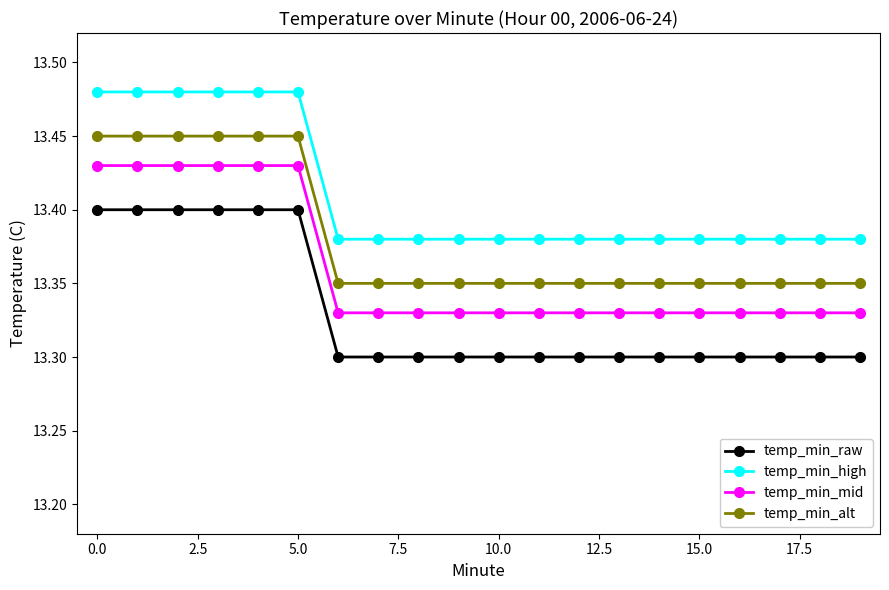

At how many categories does at least one series exceed 13?

20